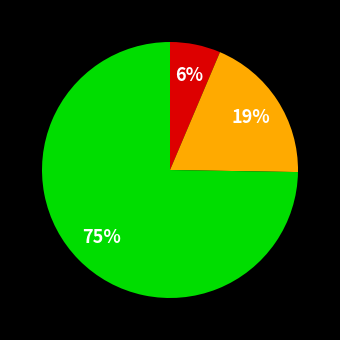

How many slices are in this pie chart?

3